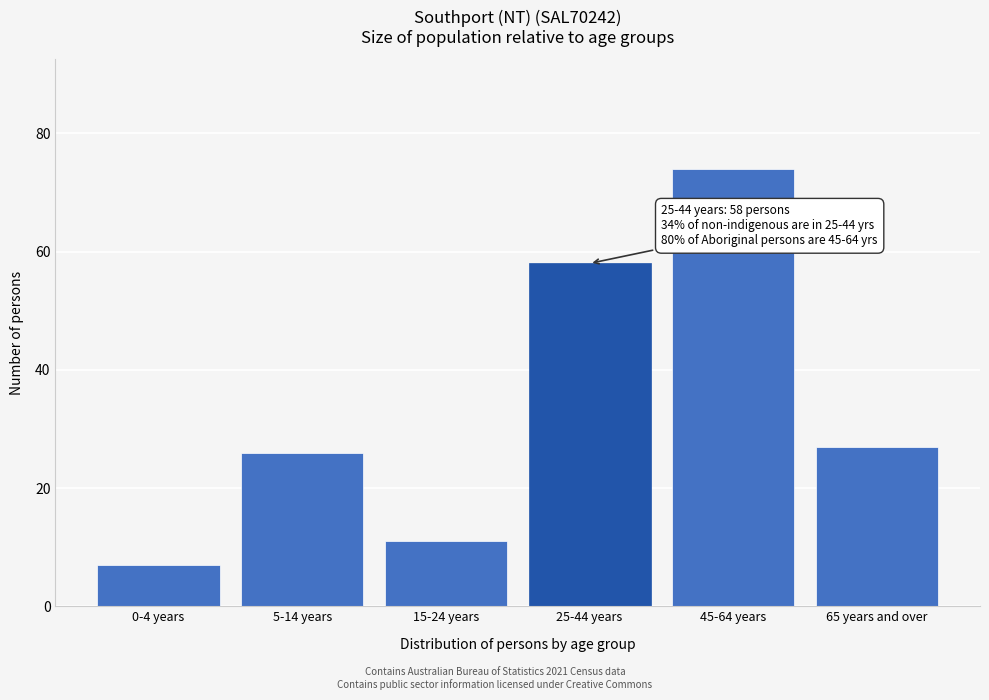

Reading right to left, extract all data points from this chart.

27	74	58	11	26	7